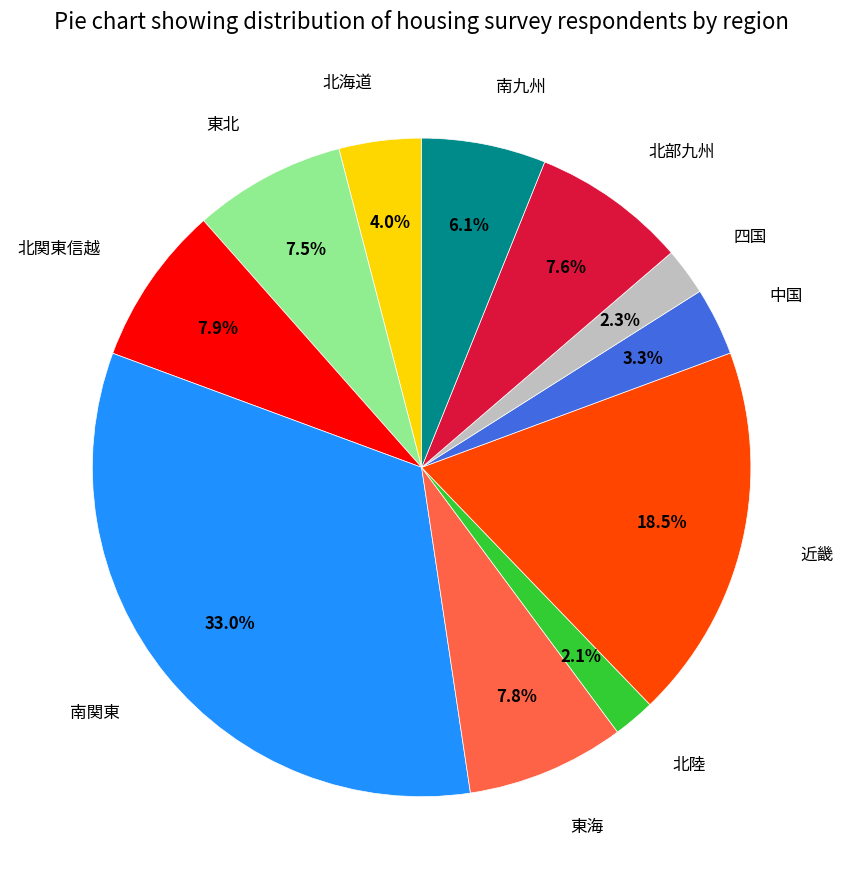

Do 北海道 and 南関東 together represent more than half of the pie?

No